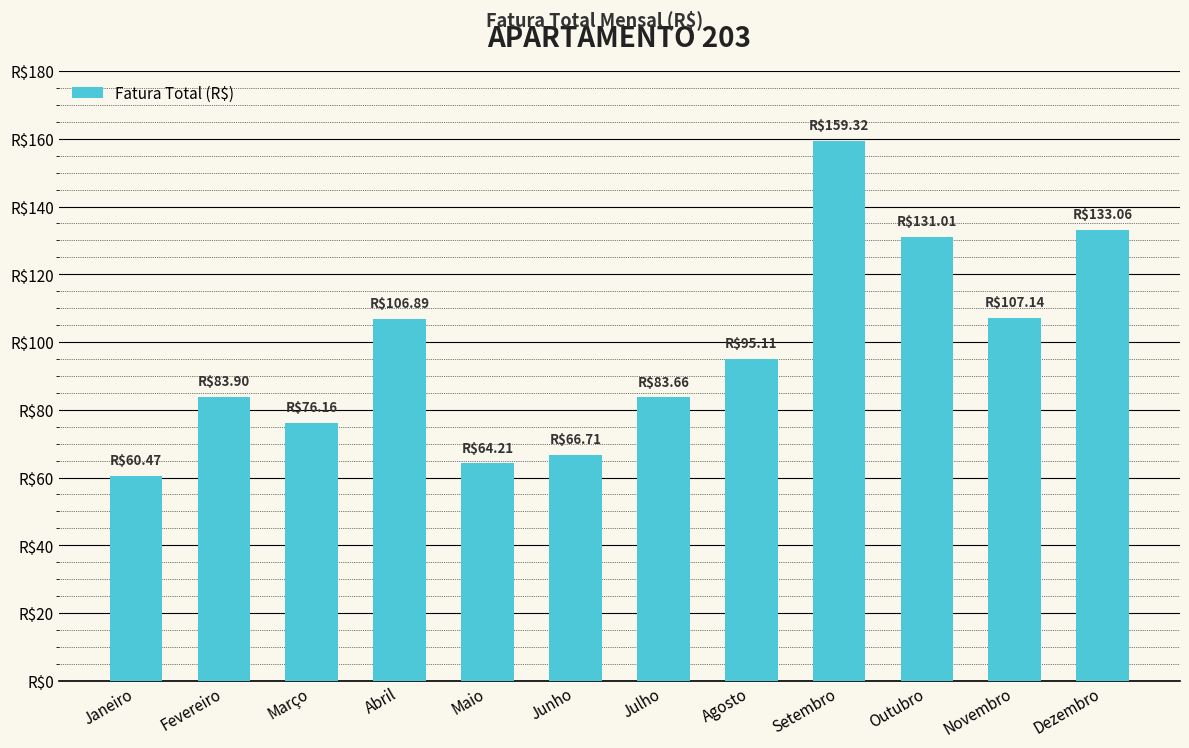

What is the minimum value shown in the chart?

60.5